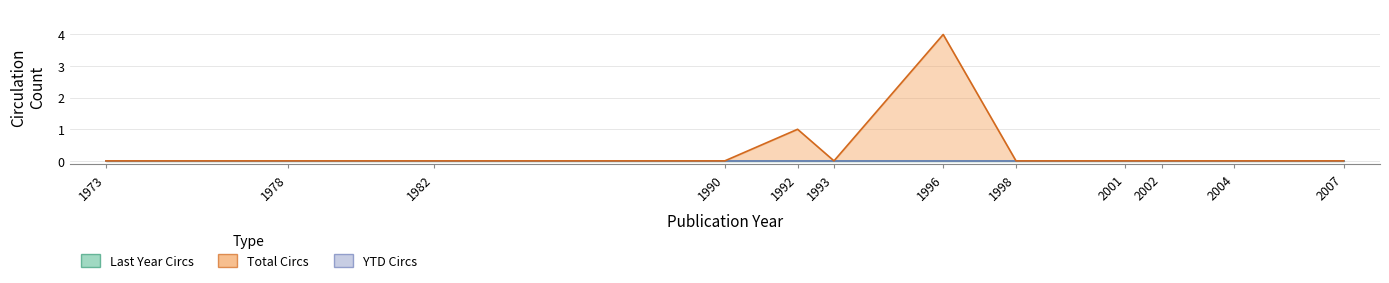

At which category does Total Circs reach its first local peak?

1992